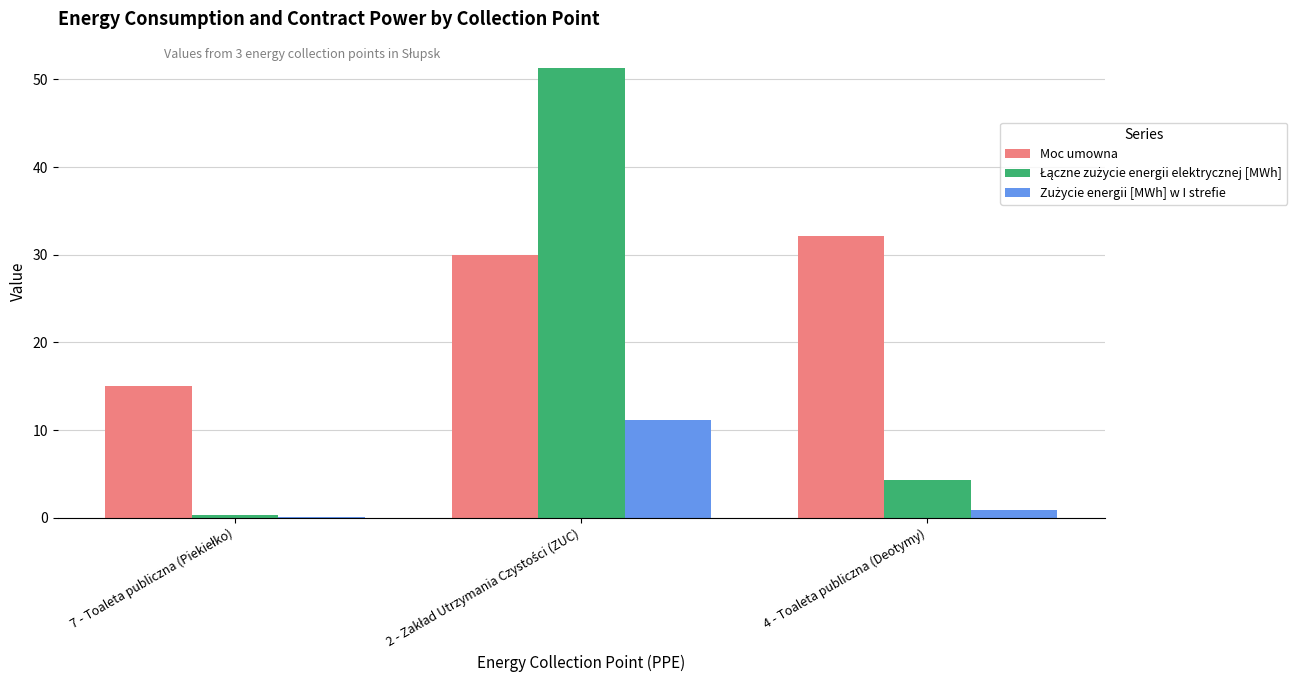

Which series has the largest total across all categories?

Moc umowna